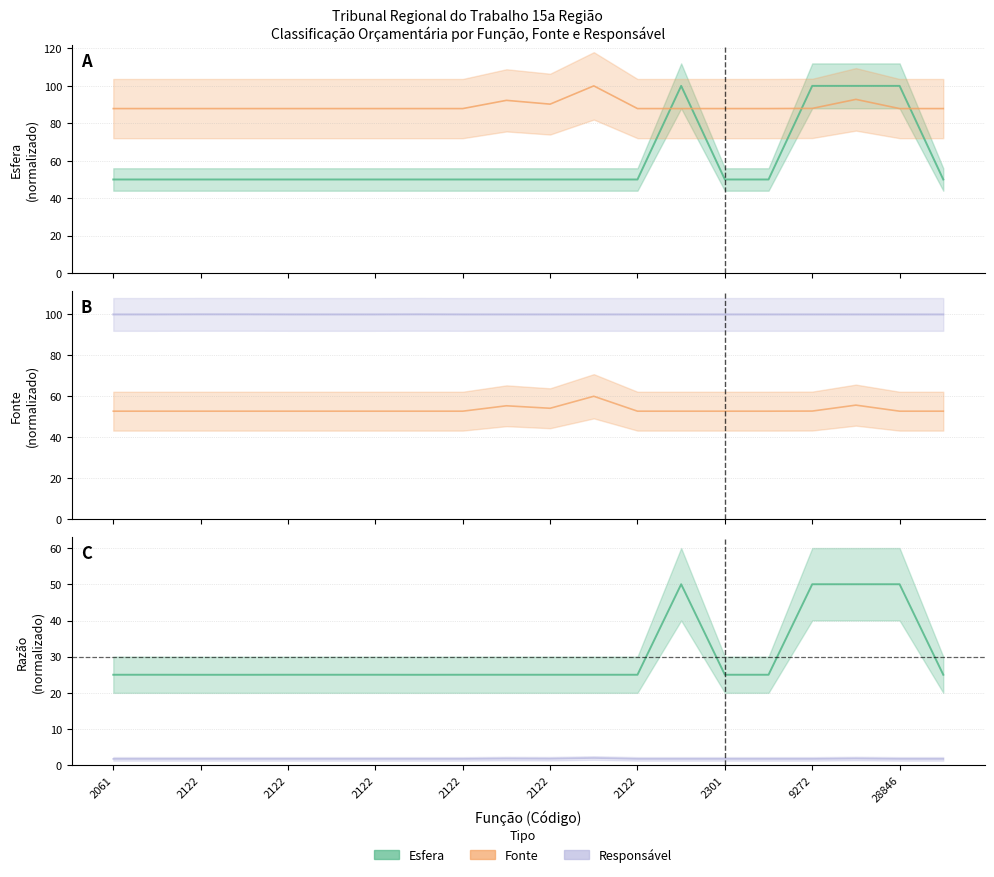

True or false: Esfera and Fonte intersect in this chart.

False